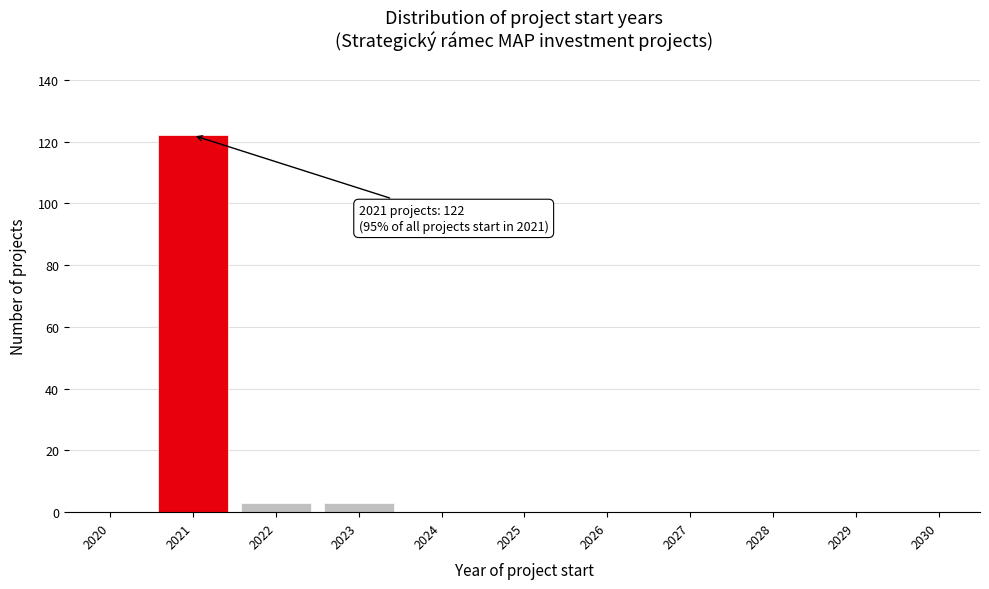

Reading left to right, what are all the values shown in this chart?

2020=0	2021=122	2022=3	2023=3	2024=0	2025=0	2026=0	2027=0	2028=0	2029=0	2030=0